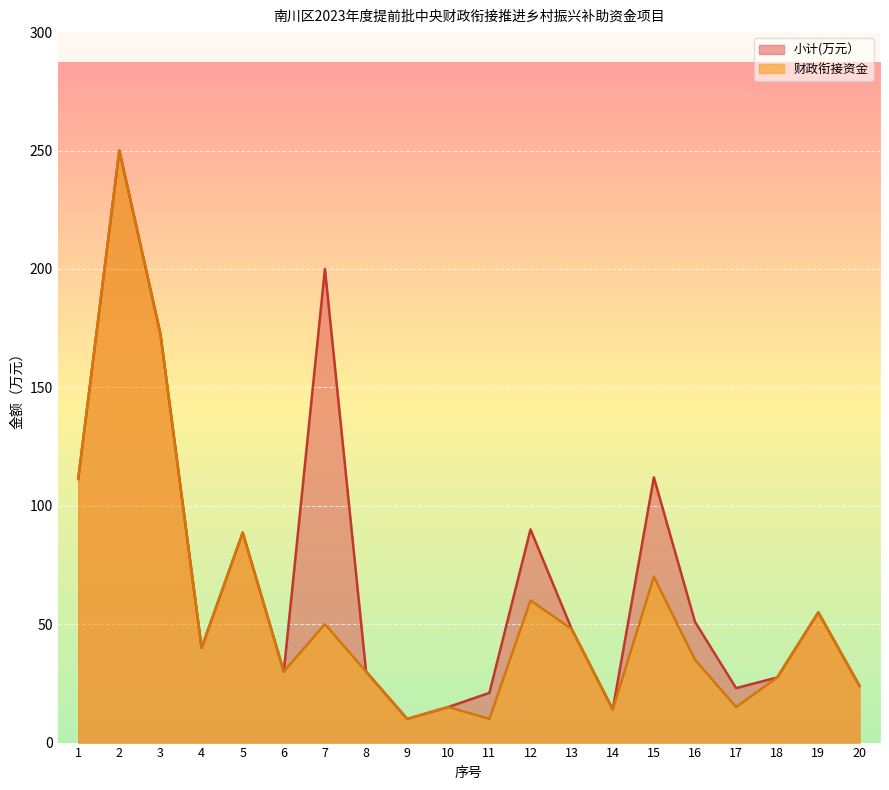

True or false: 小计(万元） has more than 2 points higher than both neighbors.

True